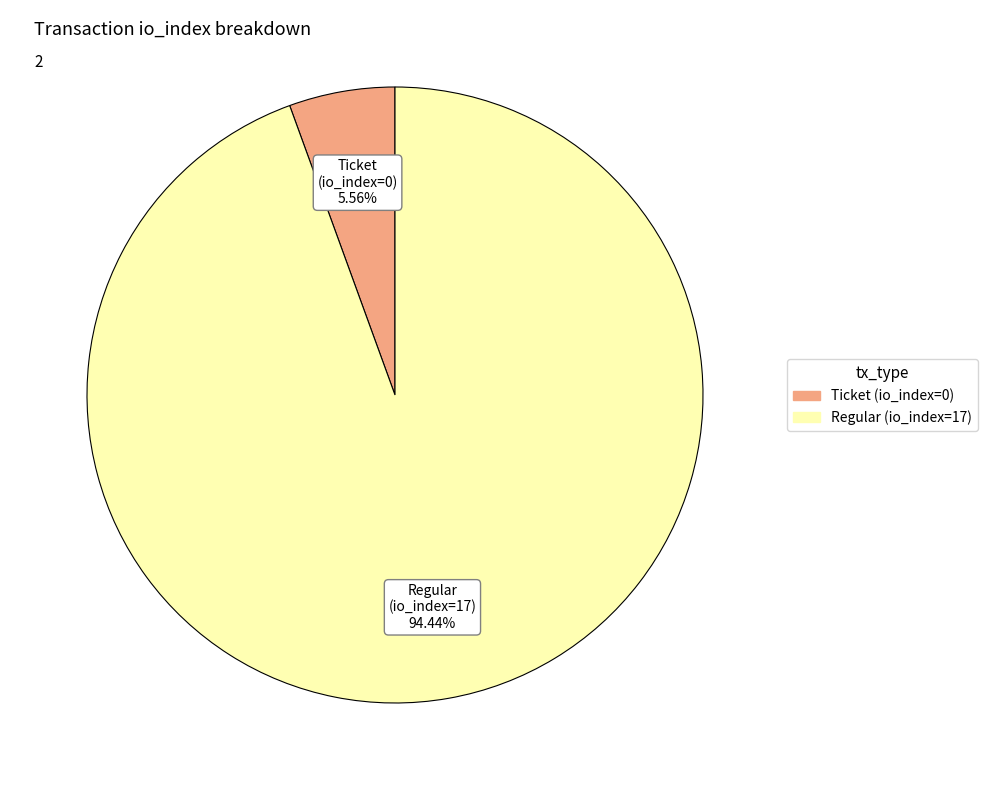

Rank the categories by value from highest to lowest.

Regular (io_index=17), Ticket (io_index=0)